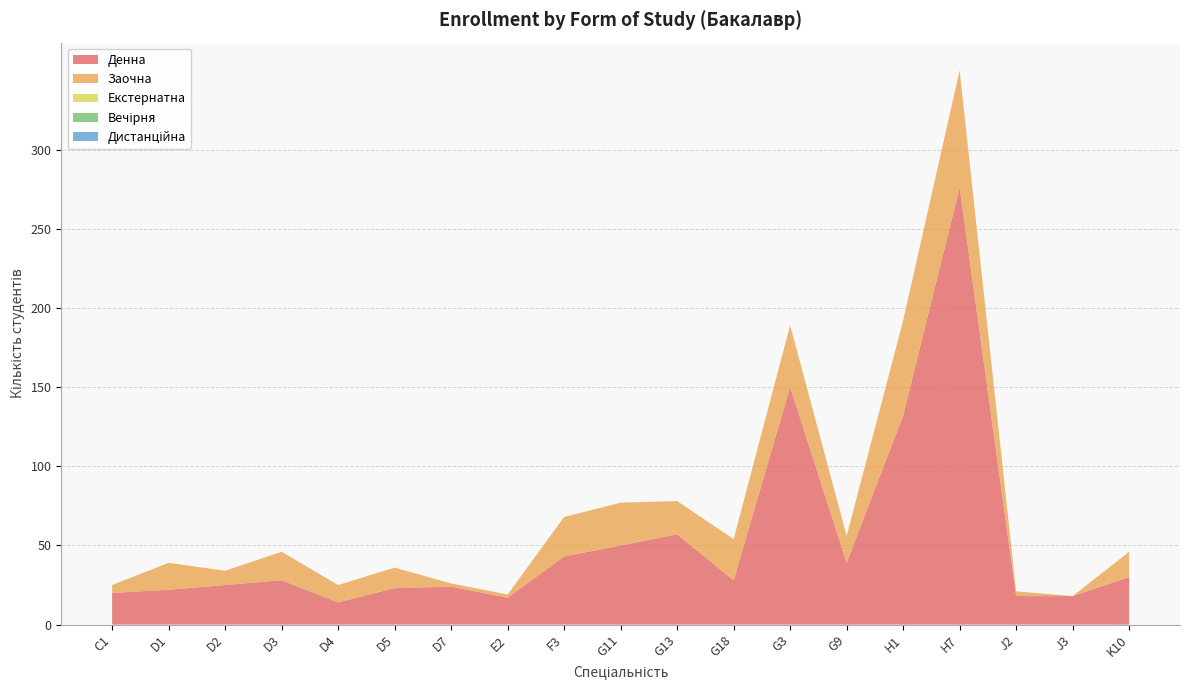

Reading left to right, transcribe all the data shown in this chart.

Денна: C1=20	D1=22	D2=25	D3=28	D4=14	D5=23	D7=24	E2=17	F3=43	G11=50	G13=57	G18=28	G3=150	G9=39	H1=132	H7=276	J2=18	J3=18	K10=30
Заочна: C1=5	D1=17	D2=9	D3=18	D4=11	D5=13	D7=2	E2=2	F3=25	G11=27	G13=21	G18=26	G3=39	G9=17	H1=60	H7=74	J2=3	J3=0	K10=16
Екстернатна: C1=0	D1=0	D2=0	D3=0	D4=0	D5=0	D7=0	E2=0	F3=0	G11=0	G13=0	G18=0	G3=0	G9=0	H1=0	H7=0	J2=0	J3=0	K10=0
Вечірня: C1=0	D1=0	D2=0	D3=0	D4=0	D5=0	D7=0	E2=0	F3=0	G11=0	G13=0	G18=0	G3=0	G9=0	H1=0	H7=0	J2=0	J3=0	K10=0
Дистанційна: C1=0	D1=0	D2=0	D3=0	D4=0	D5=0	D7=0	E2=0	F3=0	G11=0	G13=0	G18=0	G3=0	G9=0	H1=0	H7=0	J2=0	J3=0	K10=0